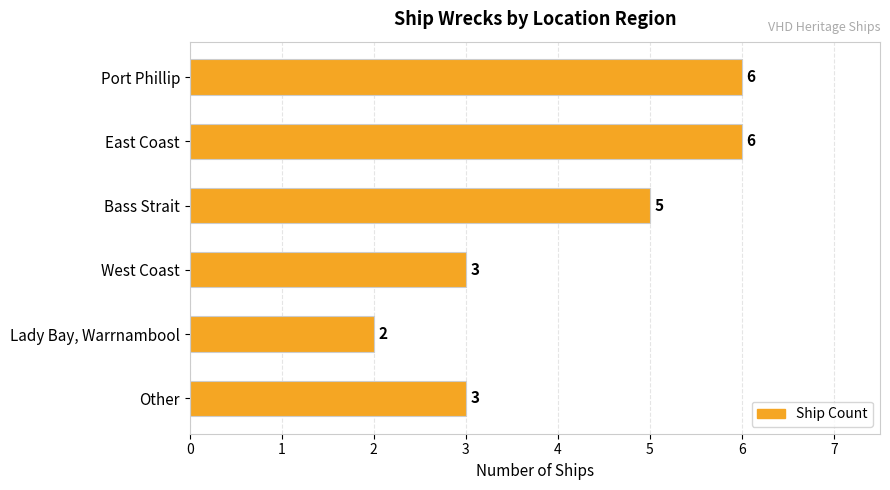

What is the change in value from Port Phillip to West Coast?

-3